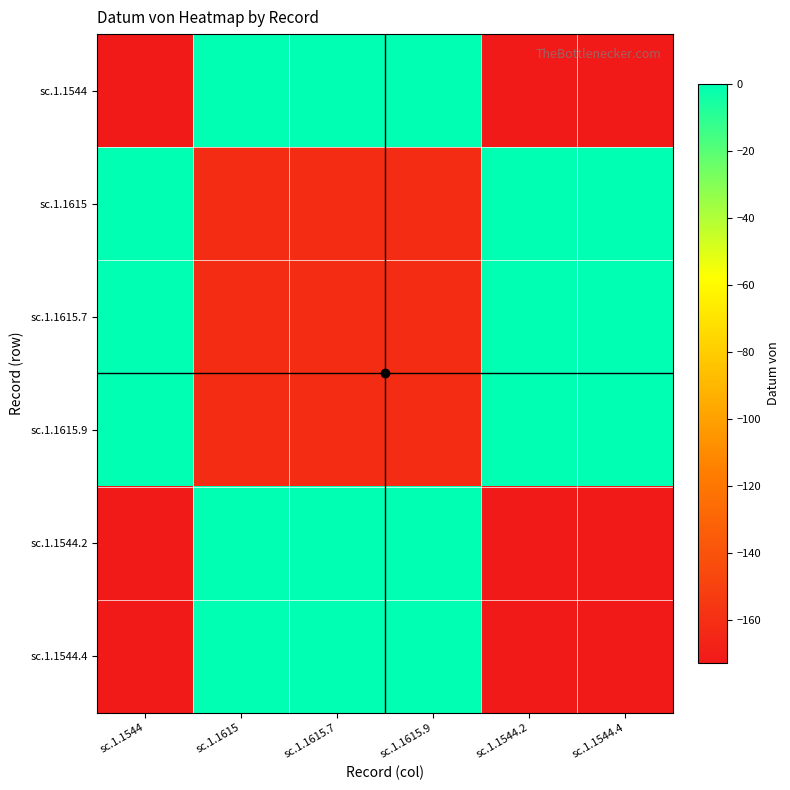

What is the total value across all series at sc.1.1615?

-486